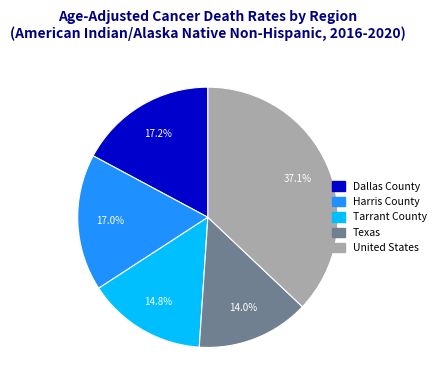

Which category has the smallest portion of the pie?

Texas